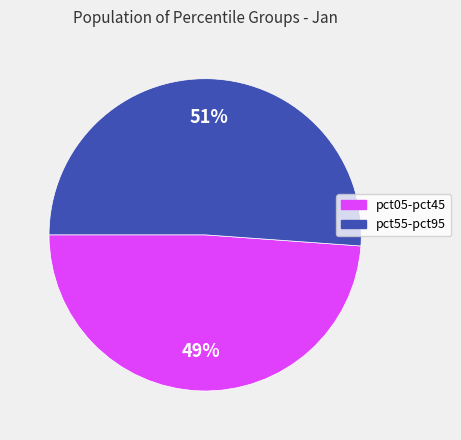

What is the largest slice in the pie chart?

pct55-pct95